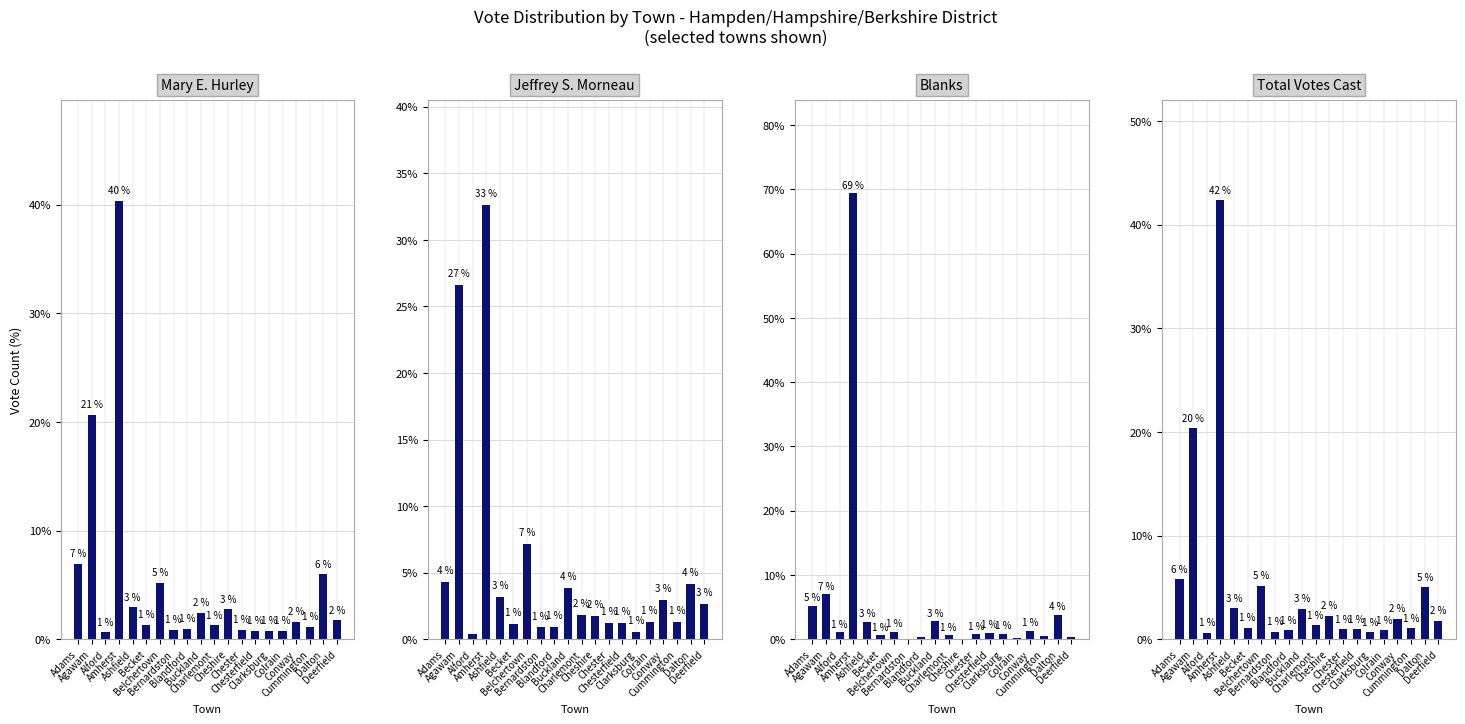

Is the value of Blanks at Bernardston greater than the value of Mary E. Hurley at Belchertown?

No